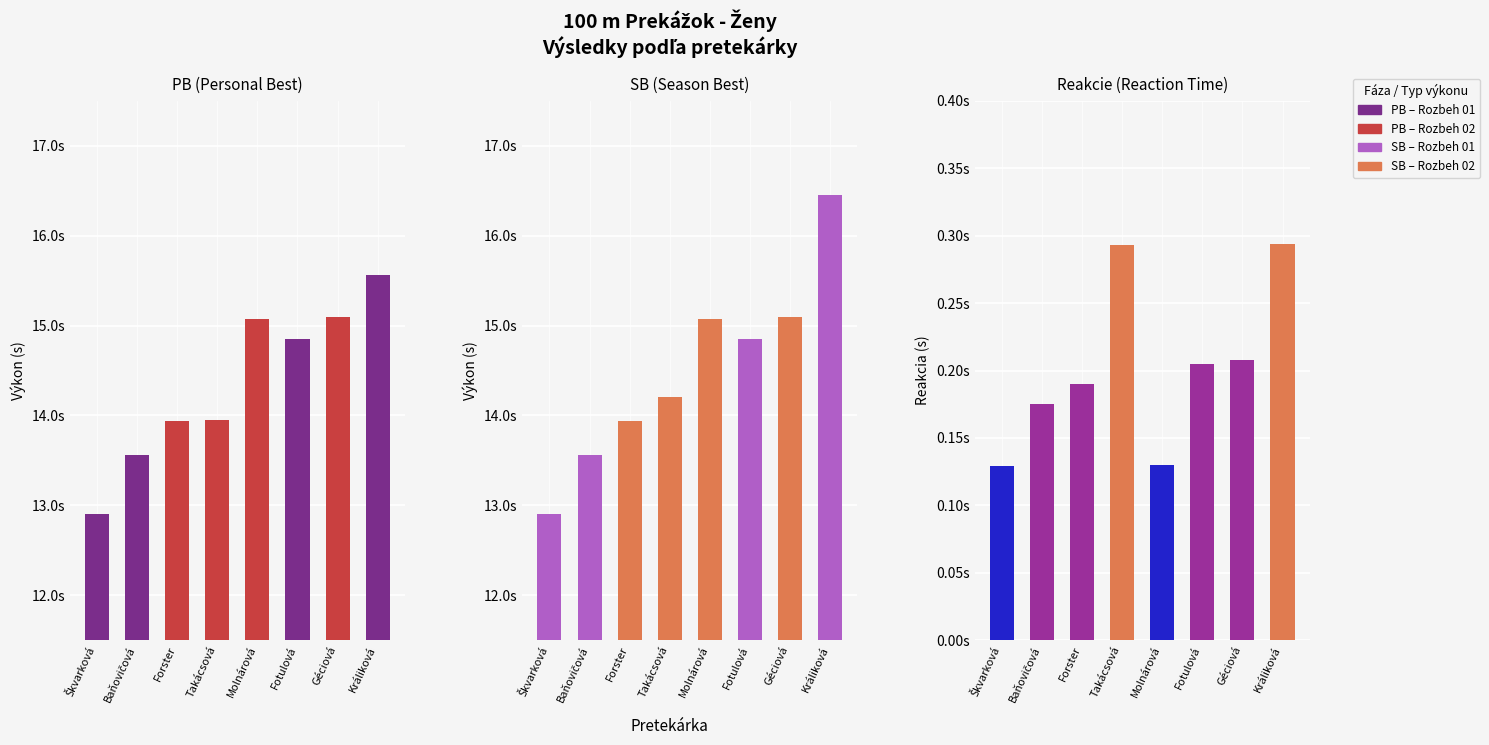

Between Králiková and Škvarková, which is larger?

Králiková